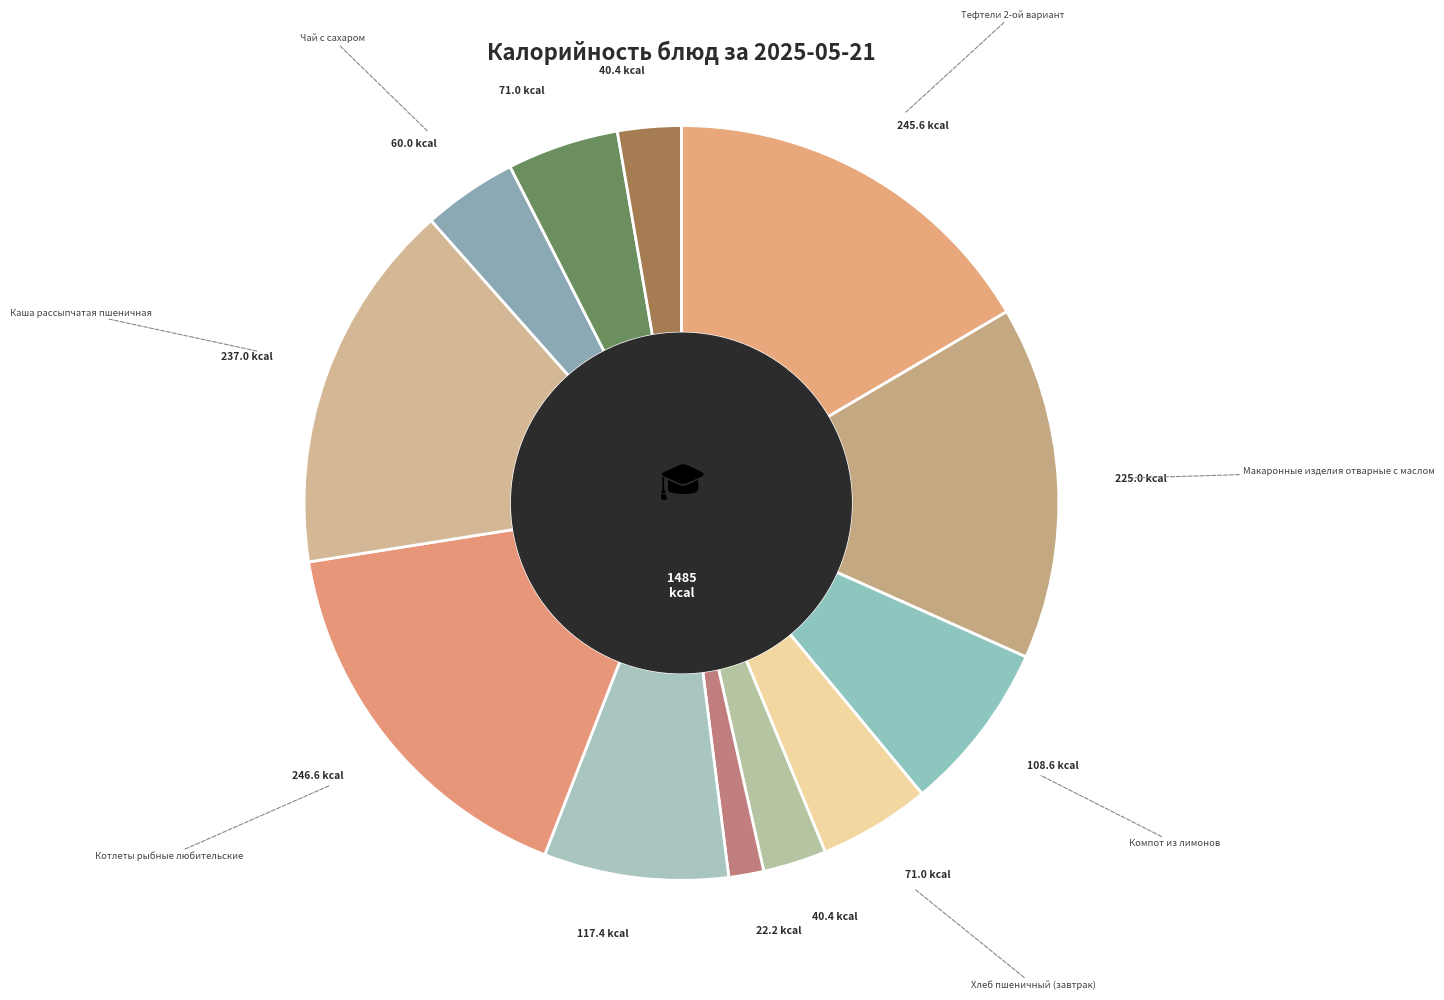

Rank the categories by value from lowest to highest.

Соус сметанный с томатом, Хлеб ржано-пшеничный (завтрак), Хлеб ржано-пшеничный (обед), Чай с сахаром, Хлеб пшеничный (завтрак), Хлеб пшеничный (обед), Компот из лимонов, Щи из свежей капусты с картофелем, Макаронные изделия отварные с маслом, Каша рассыпчатая пшеничная, Тефтели 2-ой вариант, Котлеты рыбные любительские